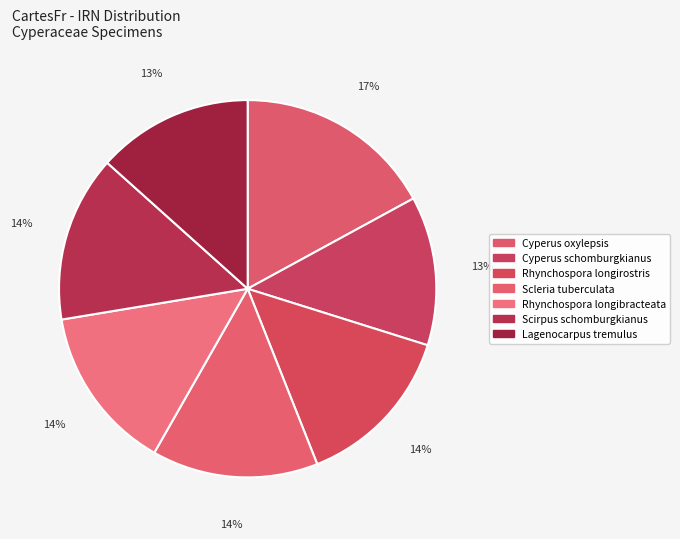

Count the number of slices in the pie.

7